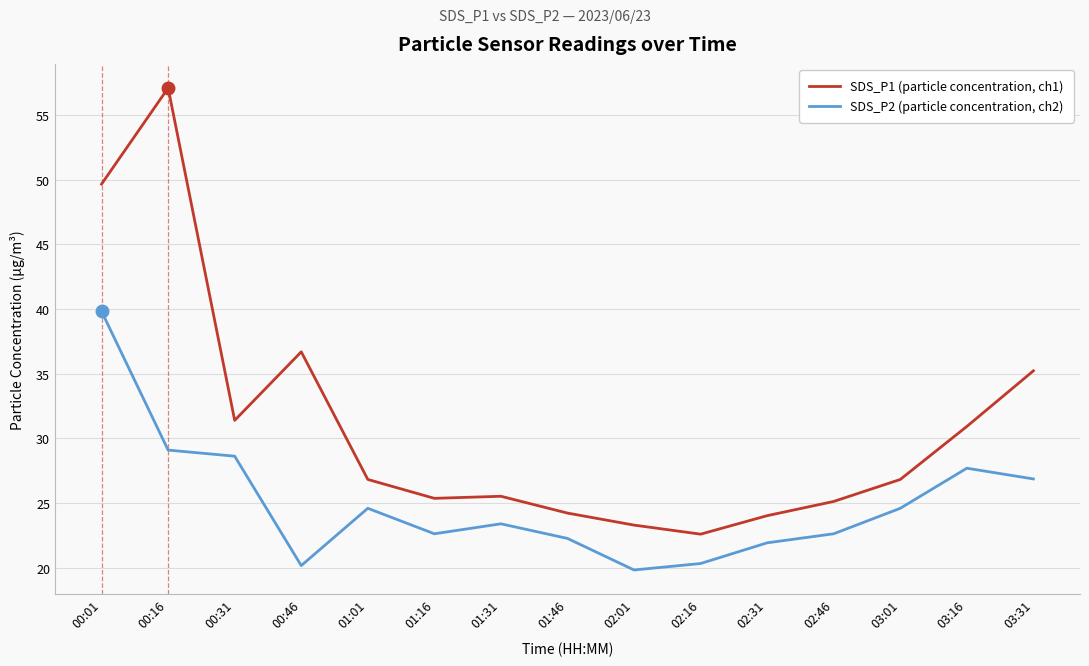

The value of SDS_P1 (particle concentration, ch1) at 03:31 is 35.2. True or false?

True